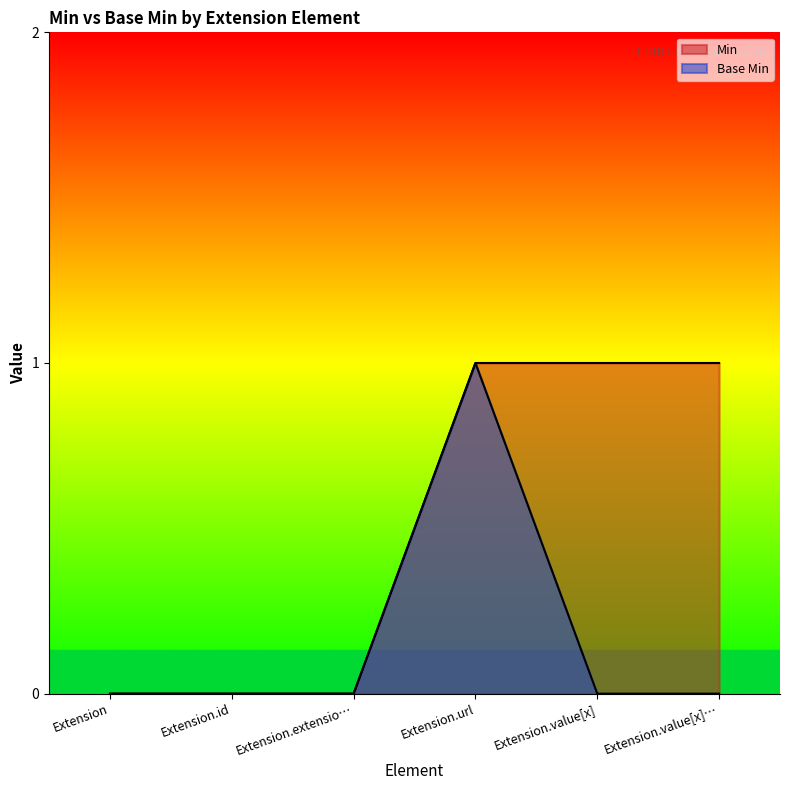

True or false: Min and Base Min cross at least once.

False